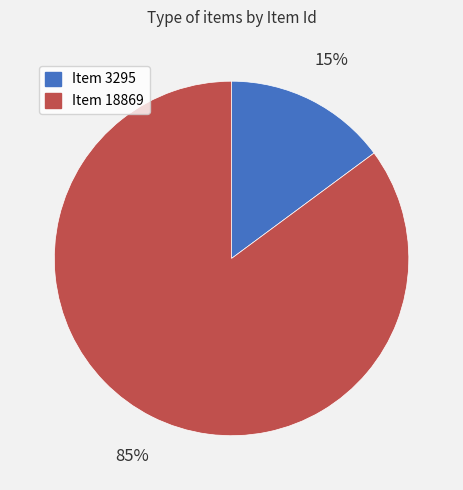

To the nearest percent, what percentage of the pie is Item 3295?

15%